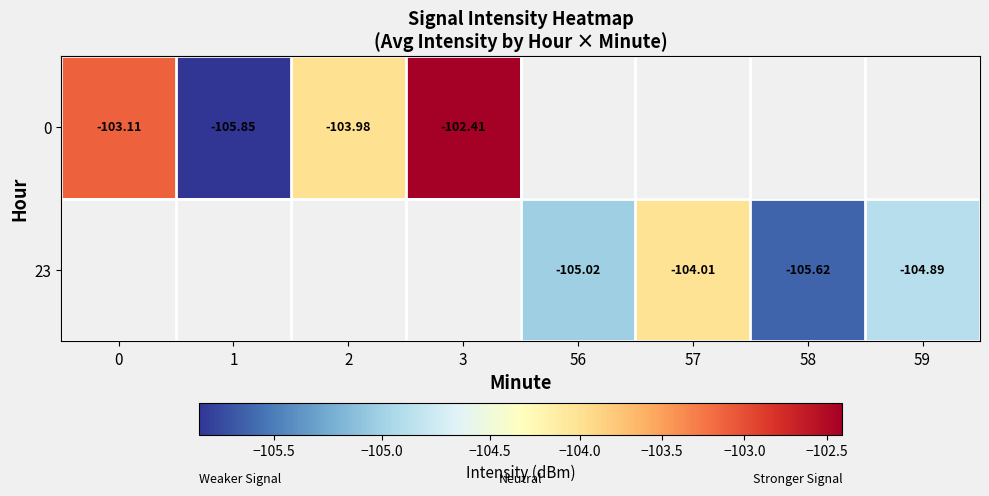

At which label does 0 reach its peak?

3